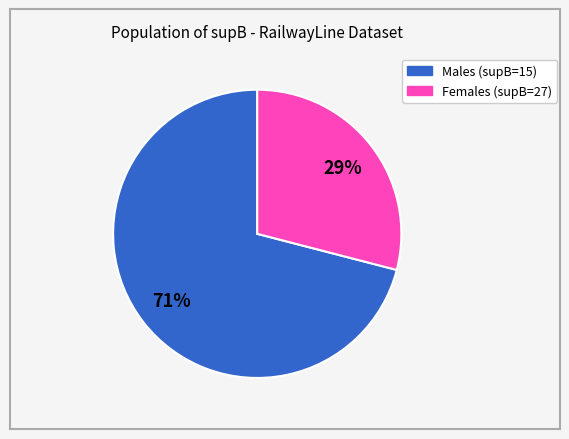

To the nearest percent, what is the average slice percentage?

50%